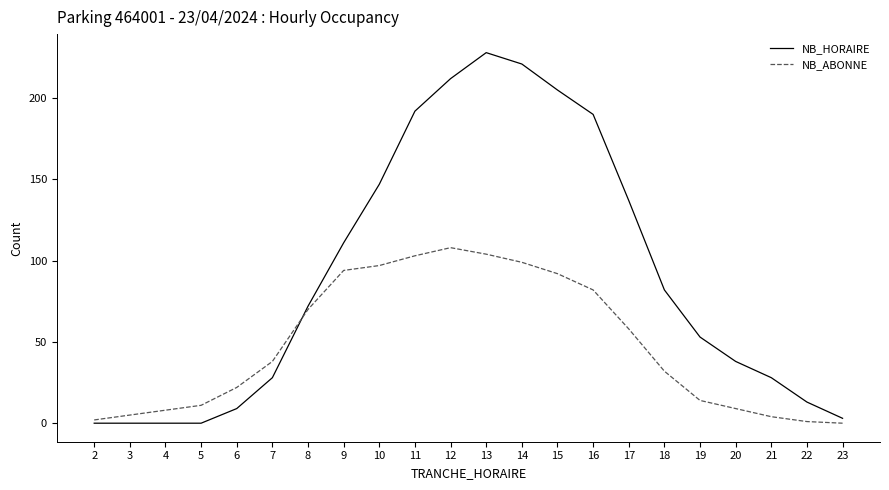

What is the sum of all NB_ABONNE values?

1053